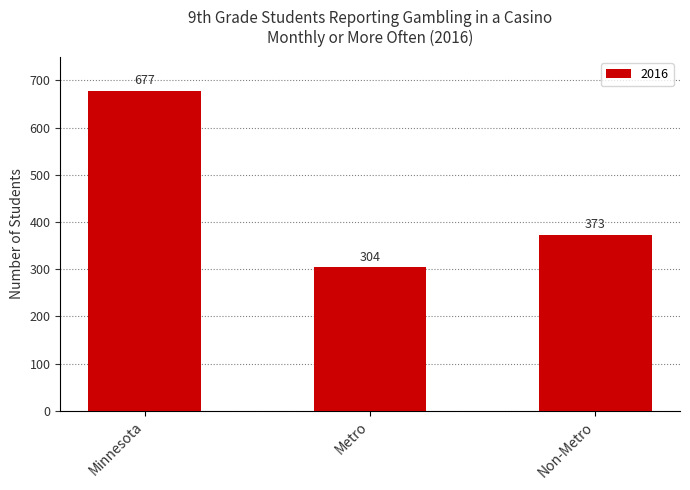

The value at Metro is 304. True or false?

True